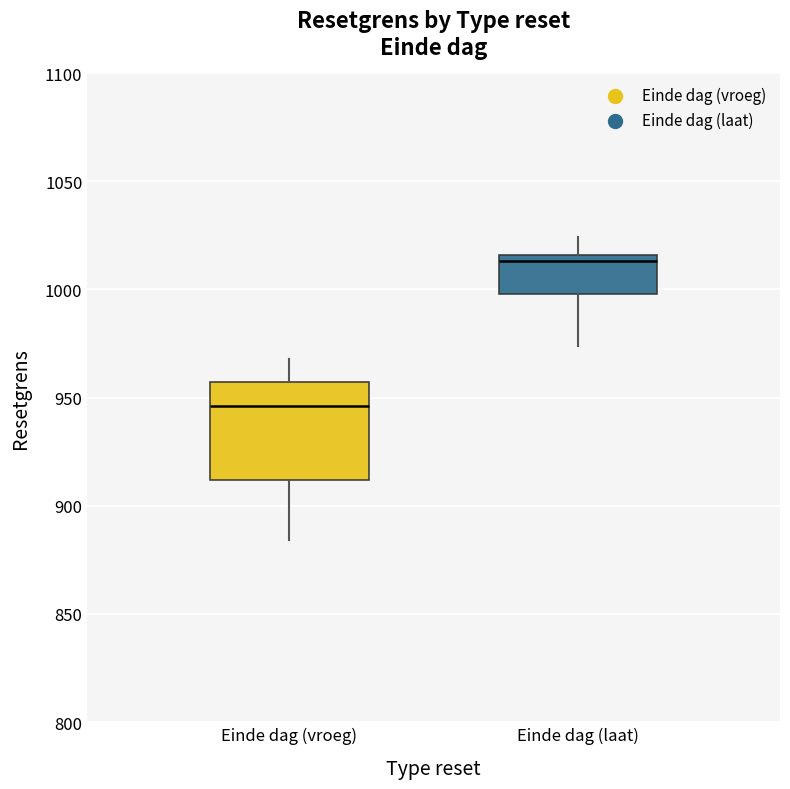

Which box has the highest median line?

Einde dag (laat)